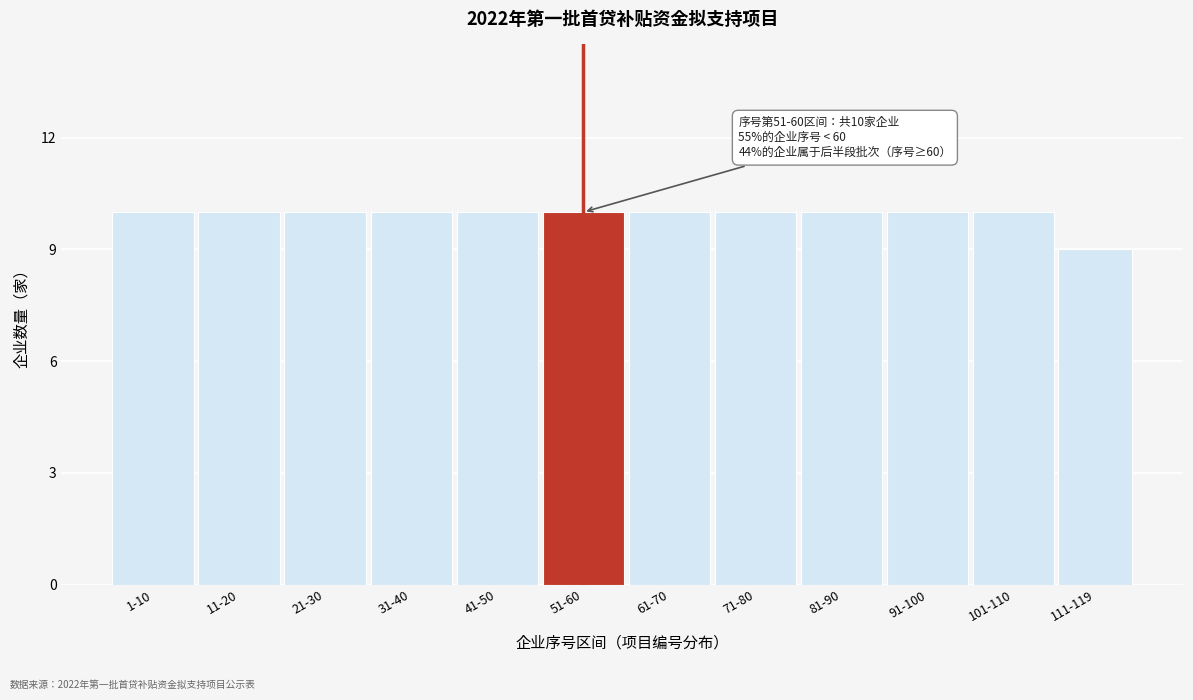

Reading left to right, extract all data points from this chart.

10	10	10	10	10	10	10	10	10	10	10	9